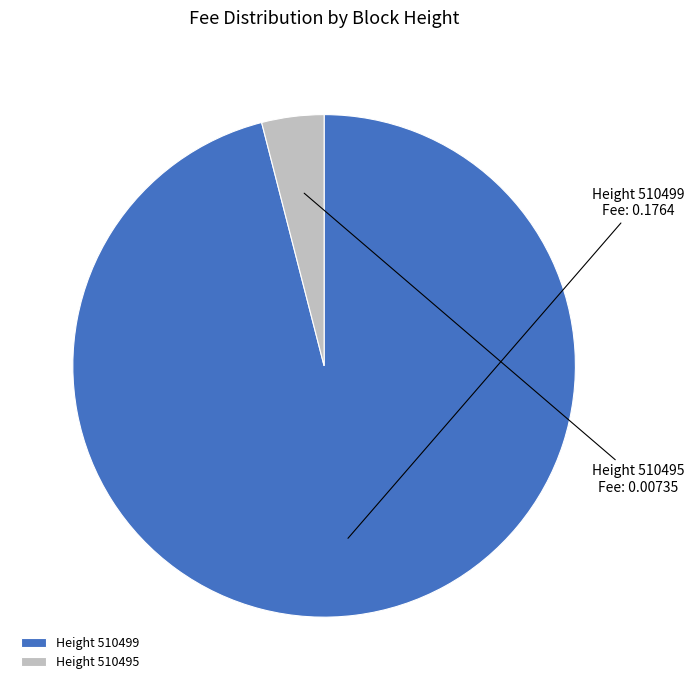

Which category has the biggest portion of the pie?

Height 510499